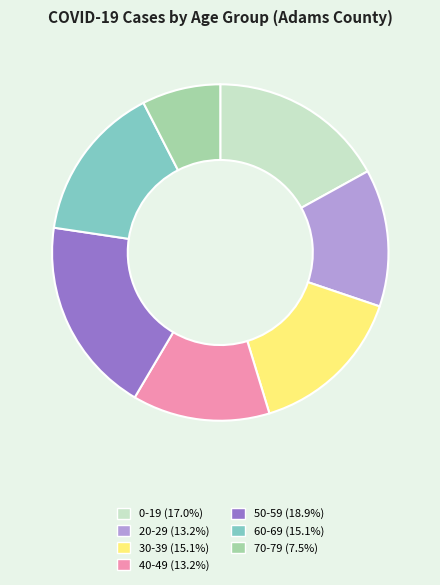

How many slices are in this pie chart?

7